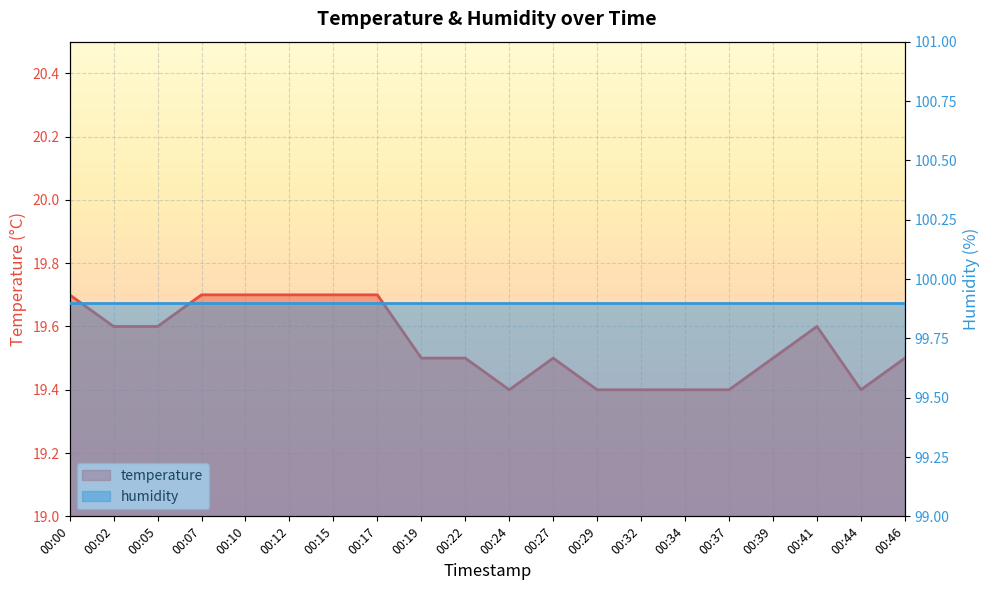

True or false: the data shows 19.4 at 00:32.

True